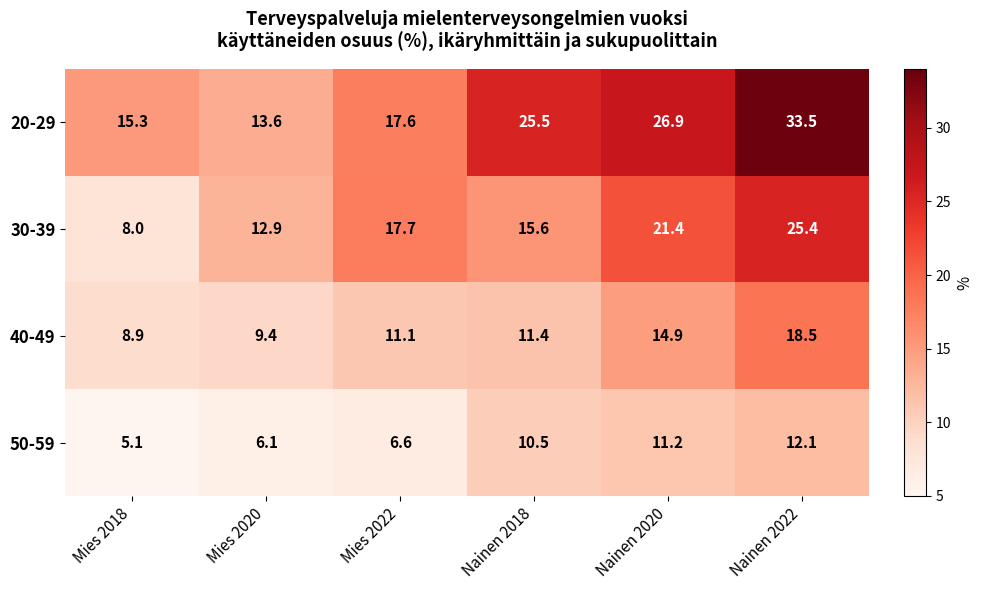

List the series in order of their overall mean, highest first.

20-29, 30-39, 40-49, 50-59